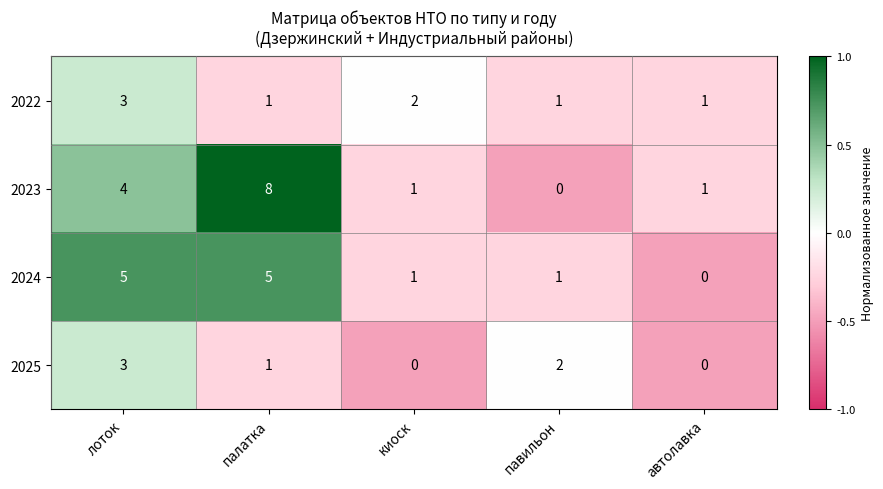

What is the sum of the 2022 values at лоток and автолавка?

4